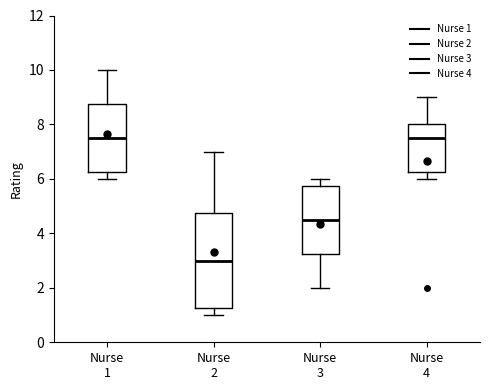

Reading left to right, read every box against the y-axis: the position of its median line, the range the box covers, and the ends of its whiskers. The values are not printed on the chart, so give them approximately, as read against the axis.

Nurse 1: median 7.6, box 6.2 to 8.8, whiskers 6.0 to 10.0
Nurse 2: median 3.0, box 1.2 to 4.8, whiskers 1.0 to 7.0
Nurse 3: median 4.6, box 3.2 to 5.8, whiskers 2.0 to 6.0
Nurse 4: median 7.6, box 6.2 to 8.0, whiskers 6.0 to 9.0